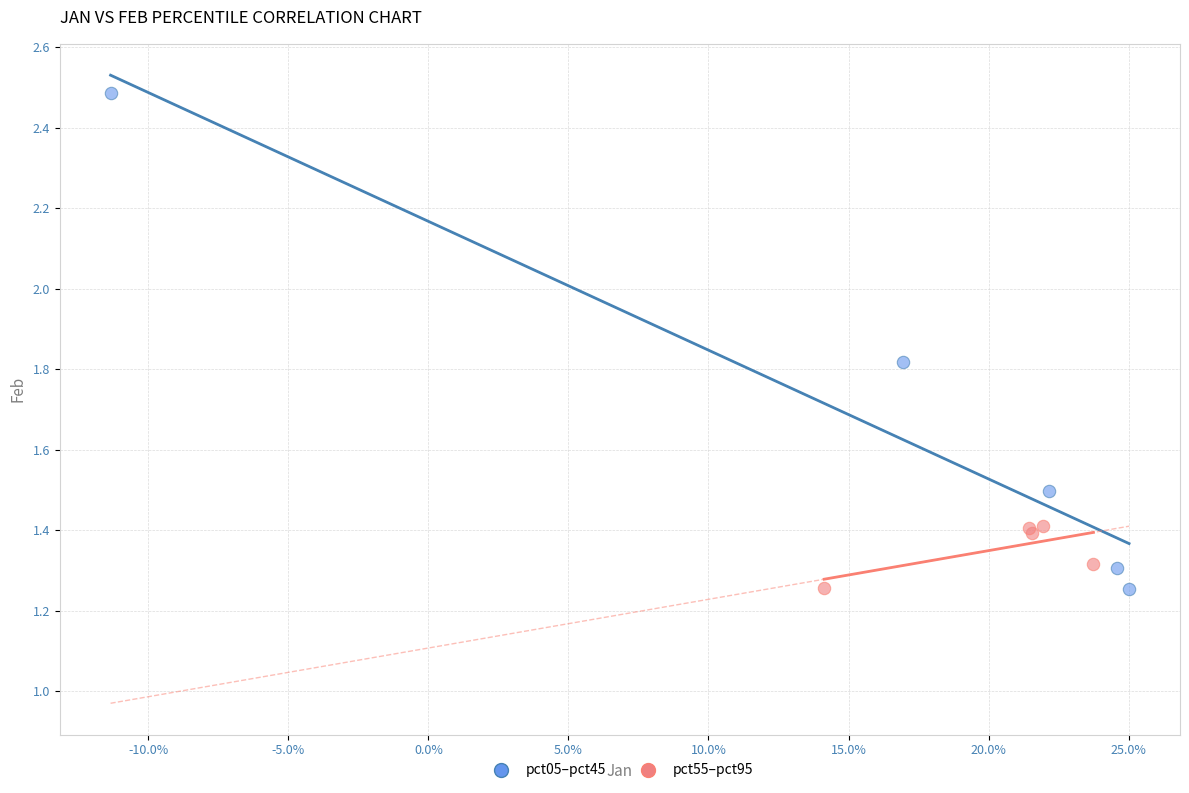

What are all the series names shown in the legend?

pct05–pct45, pct55–pct95